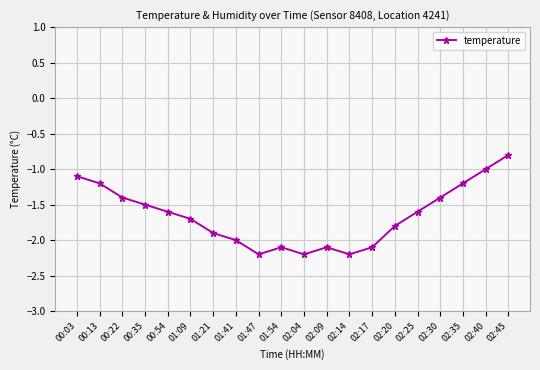

At which category does the chart reach its peak across all series?

02:45